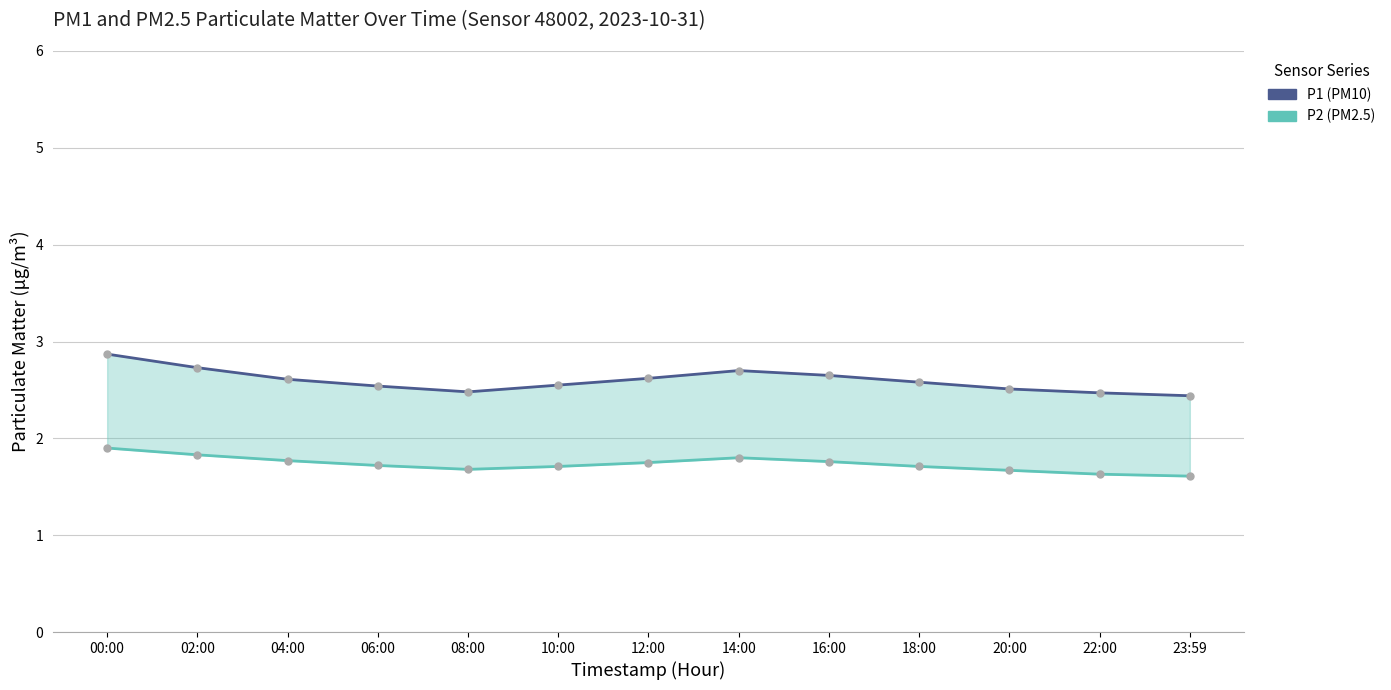

List the labels in order of P2 (PM2.5) value, smallest first.

23:59, 22:00, 20:00, 08:00, 10:00, 18:00, 06:00, 12:00, 16:00, 04:00, 14:00, 02:00, 00:00